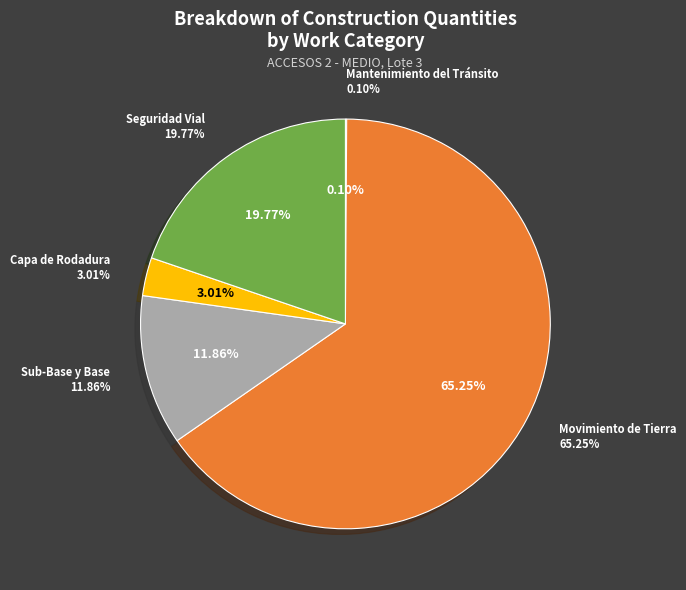

What percentage is the Capa de Rodadura slice, to the nearest percent?

3%